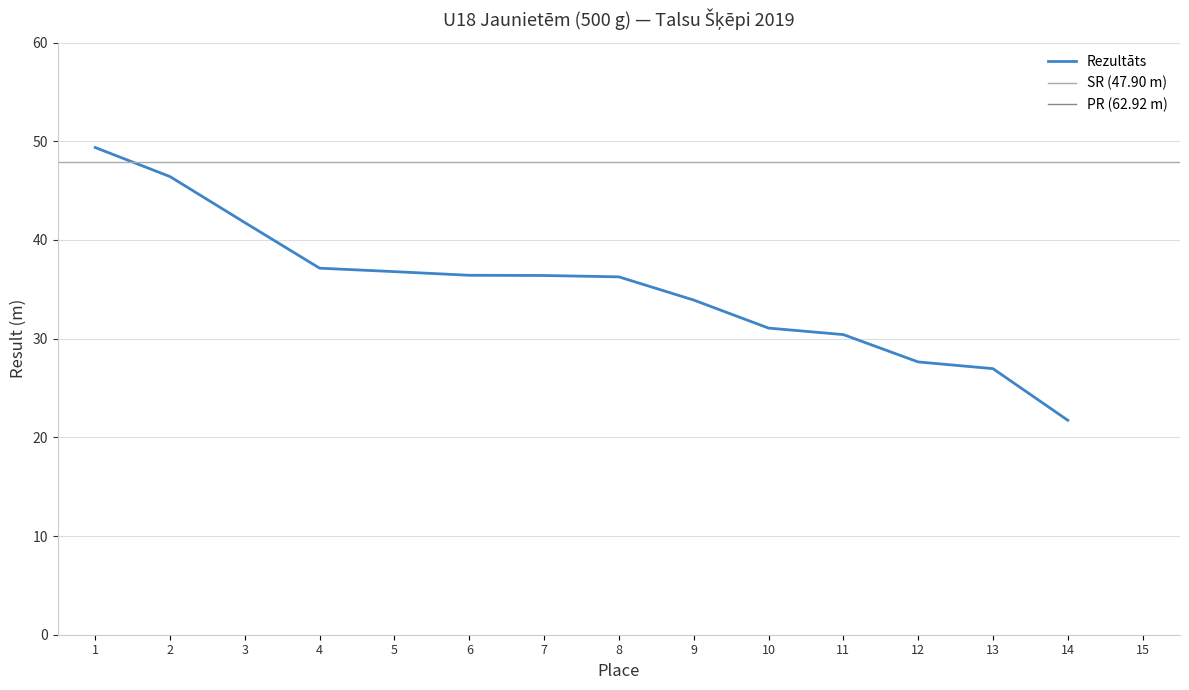

Read the value at 5.

36.8